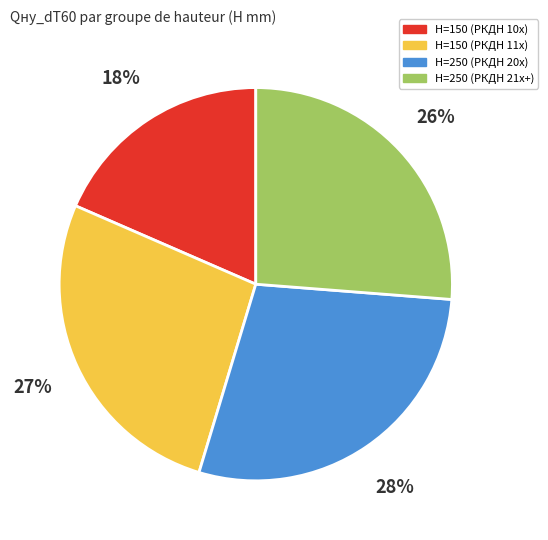

How many slices are in this pie chart?

4